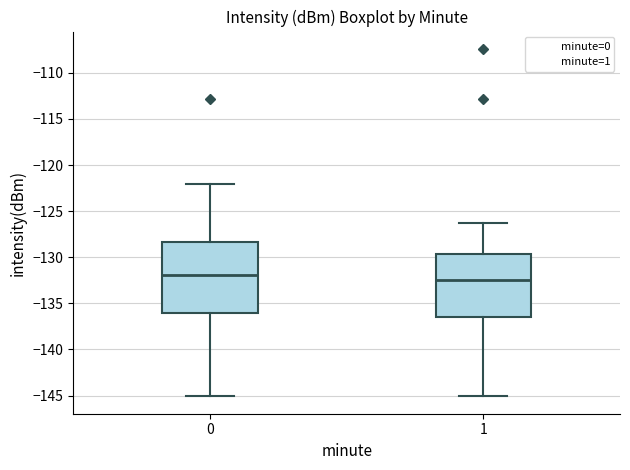

Reading left to right, transcribe this box plot: for each box, give where its median line is, the range the box spans, and where its two whiskers end, as read against the y-axis. The values are not printed on the chart, so give them approximately, as read against the axis.

0: median -132.0, box -136.0 to -128.5, whiskers -145.0 to -122.0
1: median -132.5, box -136.5 to -129.5, whiskers -145.0 to -126.5